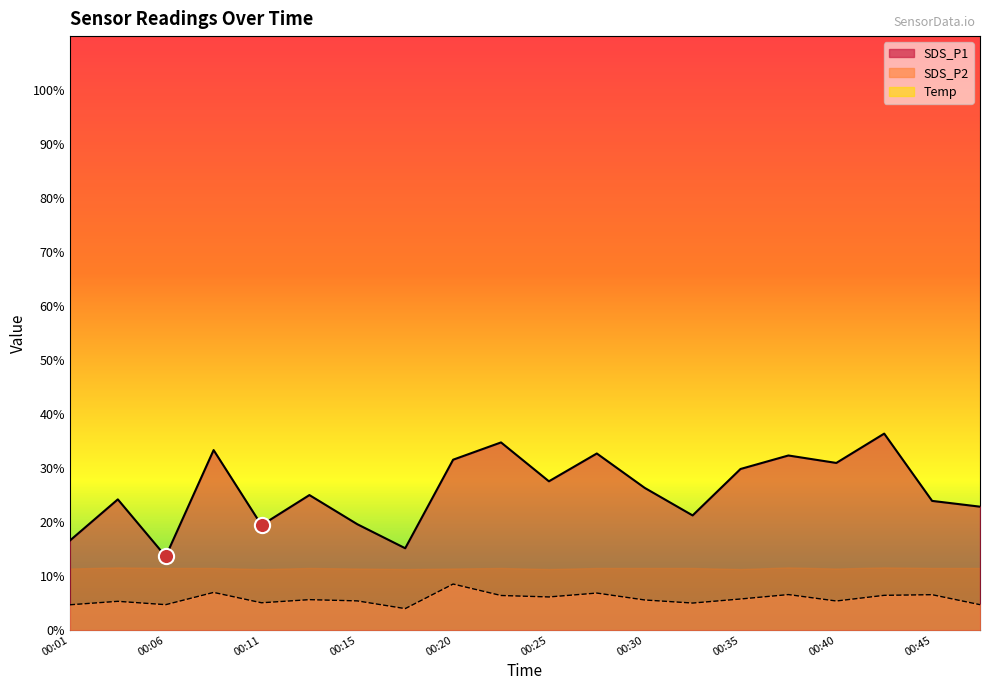

What is the total value across all series at 00:33?

26.2